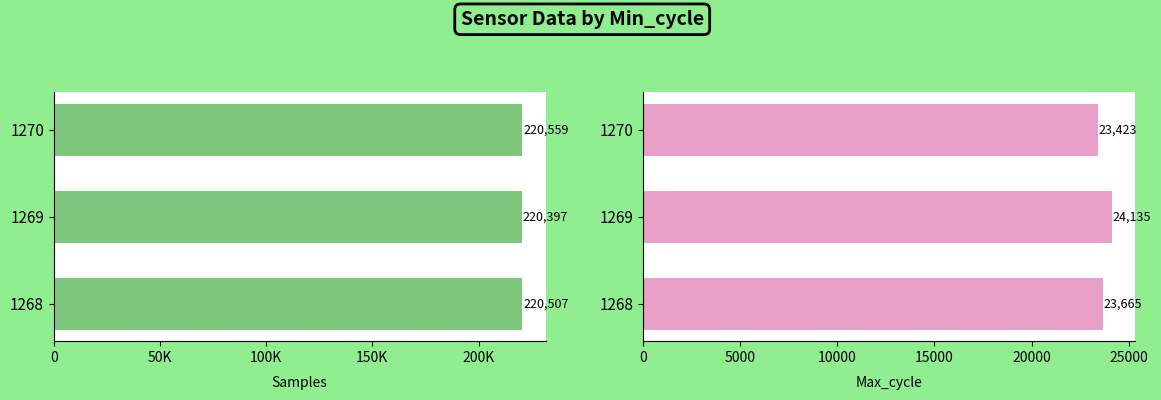

Which series has the widest spread of values?

Max_cycle